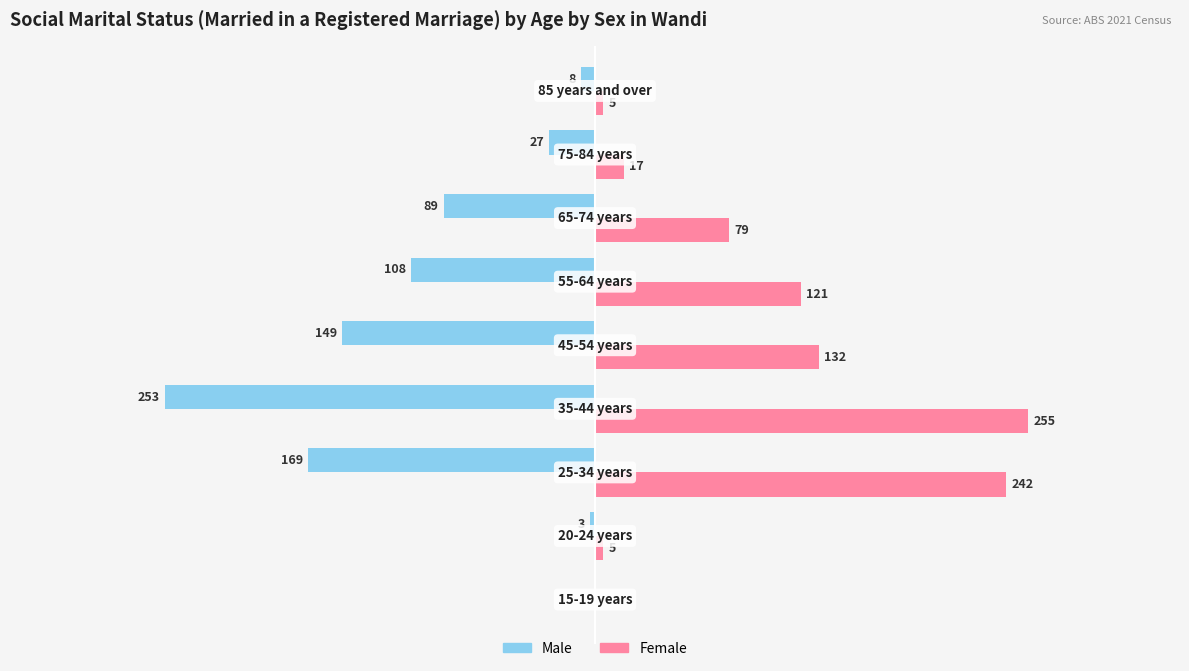

Which series has the largest total across all categories?

Female